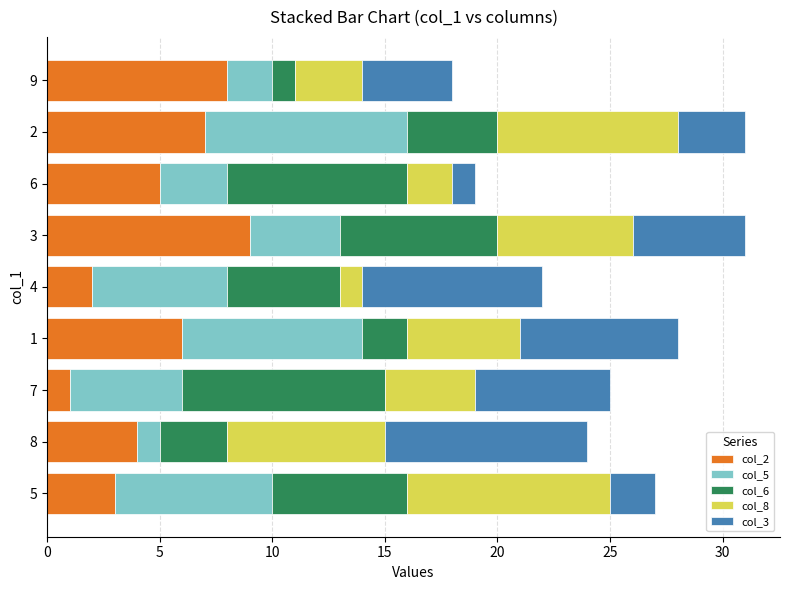

The col_2 series shows 1 at 7. True or false?

True